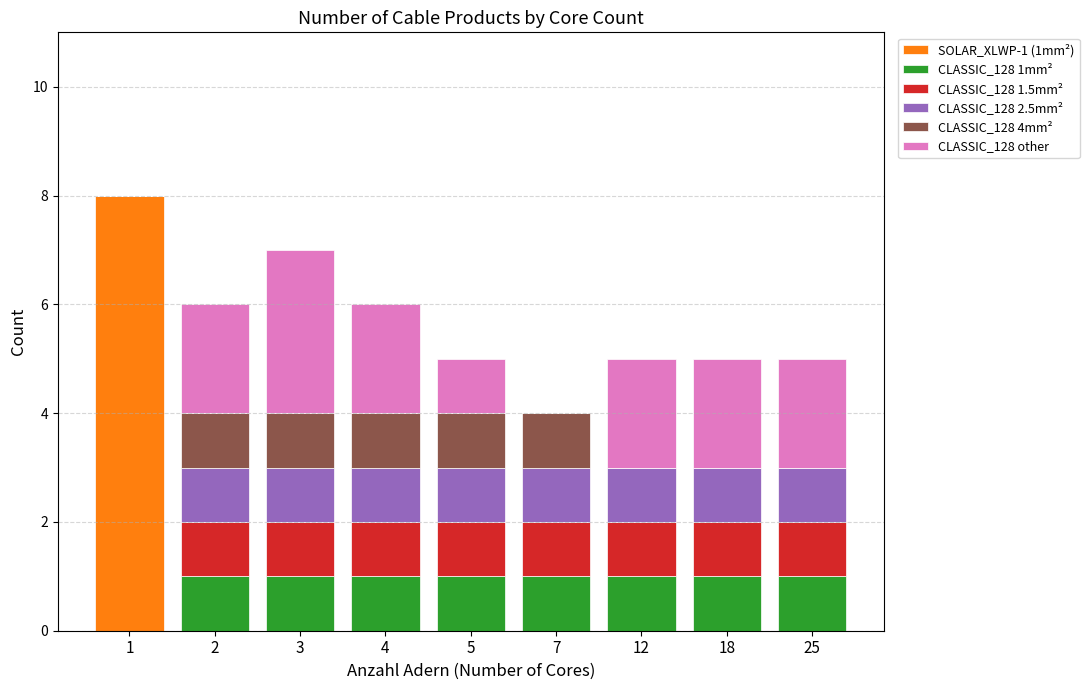

True or false: SOLAR_XLWP-1 (1mm²) has a value of 0 at 12.

True